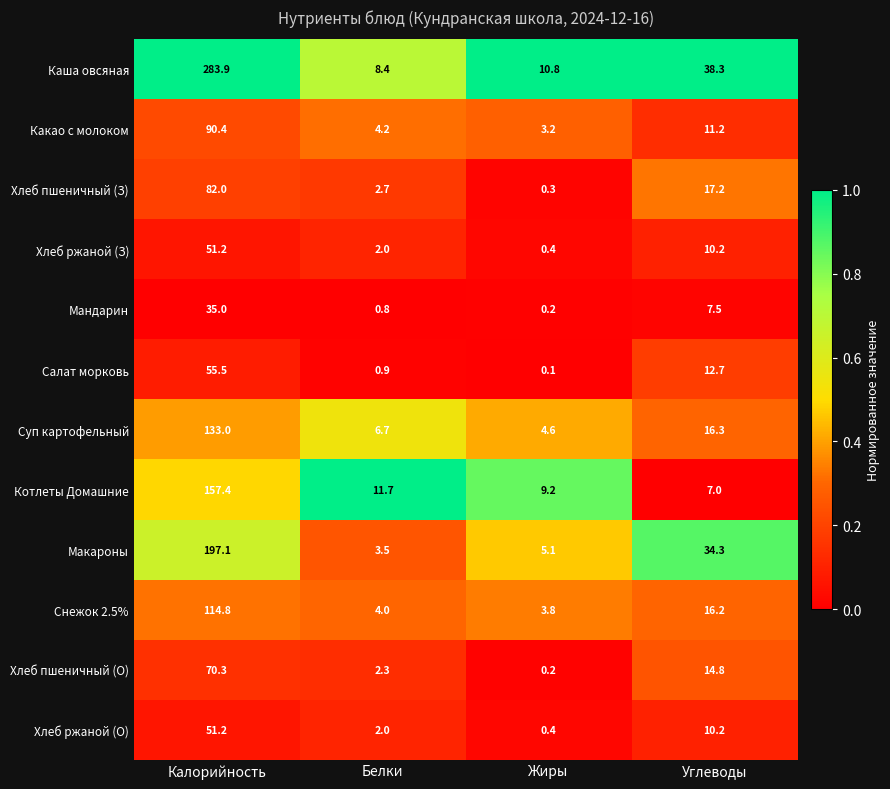

At how many categories does at least one series exceed 0?

4